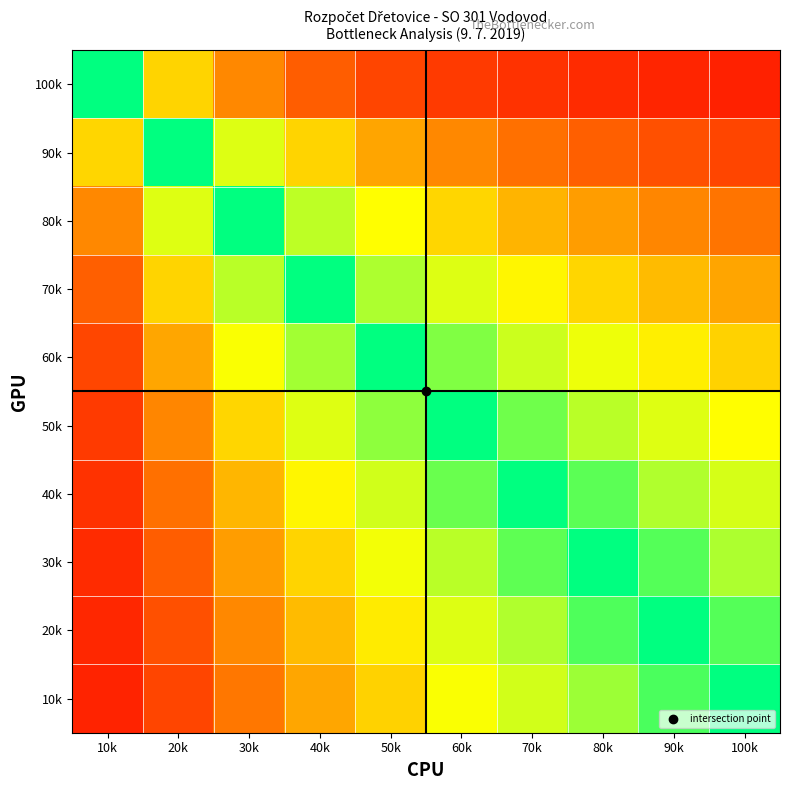

What is the spread (max minus min) of values at 70k?

0.9